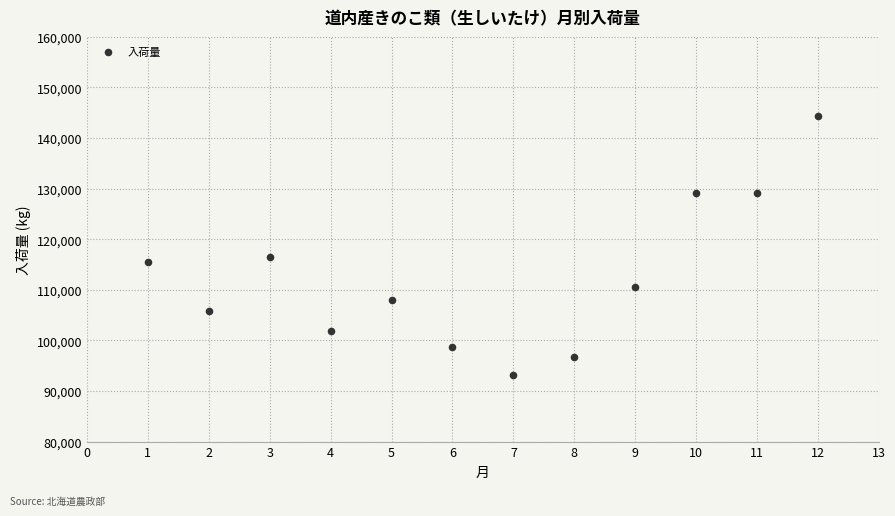

What Y value in the scatter plot is closest to 118767?

116408.3